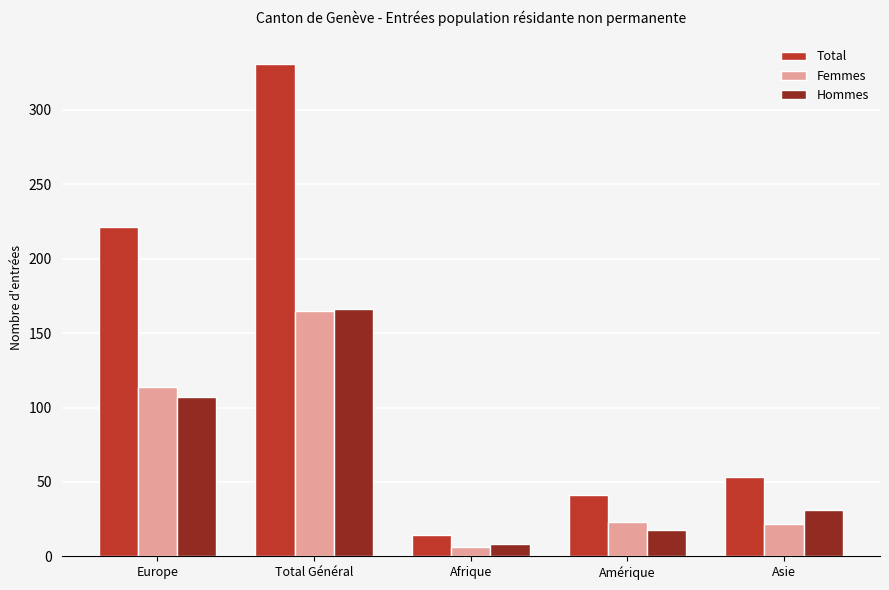

Which category has the lowest value in the Total series?

Afrique